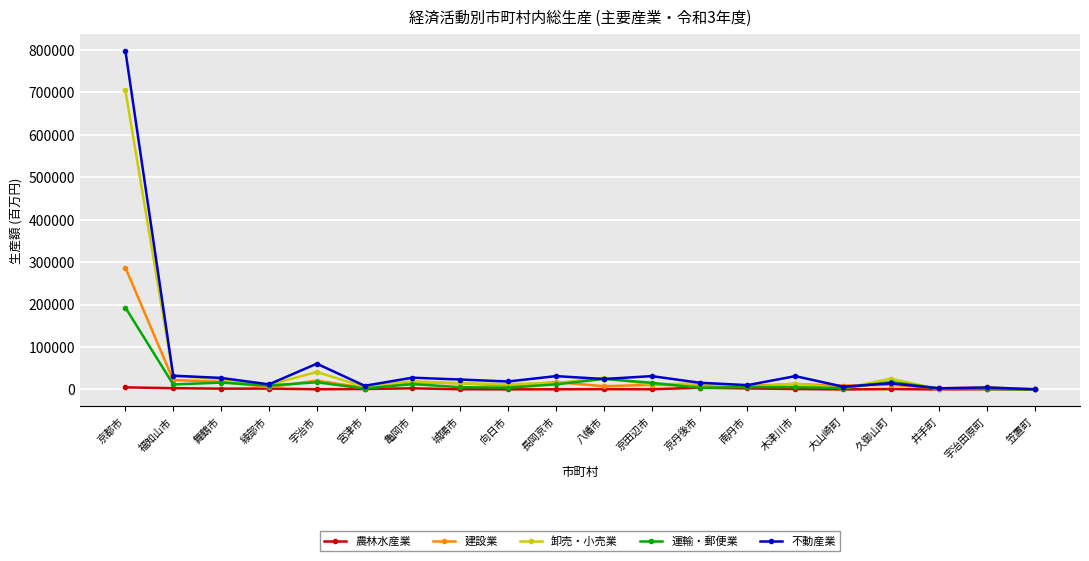

True or false: 運輸・郵便業 has more than 0 points higher than both neighbors.

True